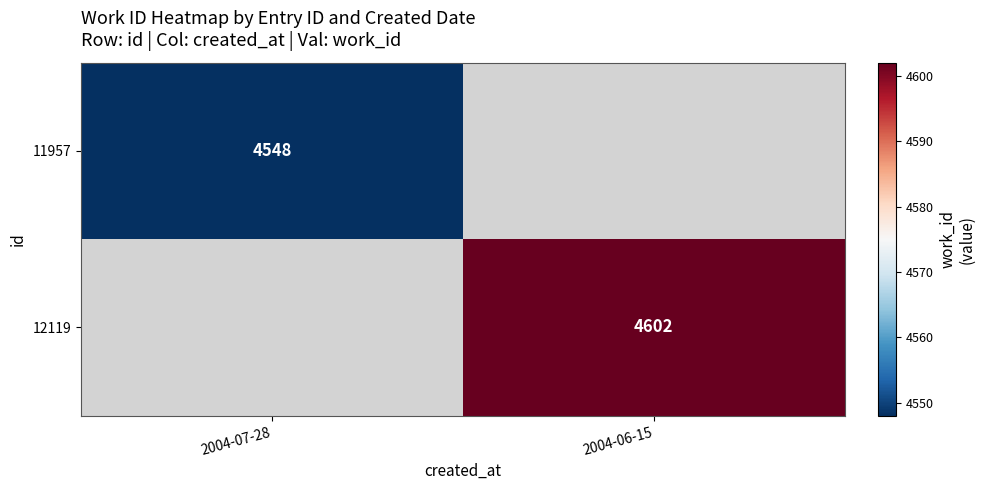

The 12119 series shows 4602 at 2004-06-15. True or false?

True